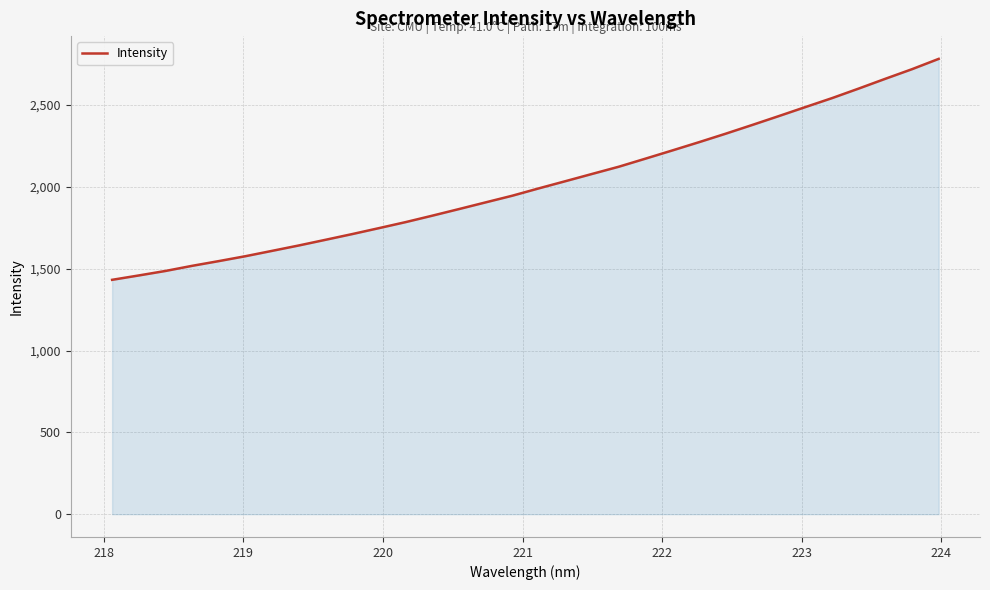

What is the difference between the maximum and minimum values?

1350.1